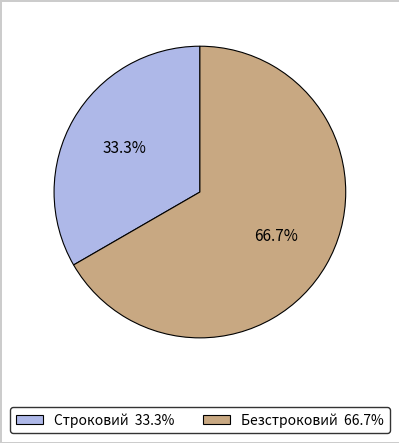

Approximately how many times larger is the value at Безстроковий compared to Строковий?

2.0